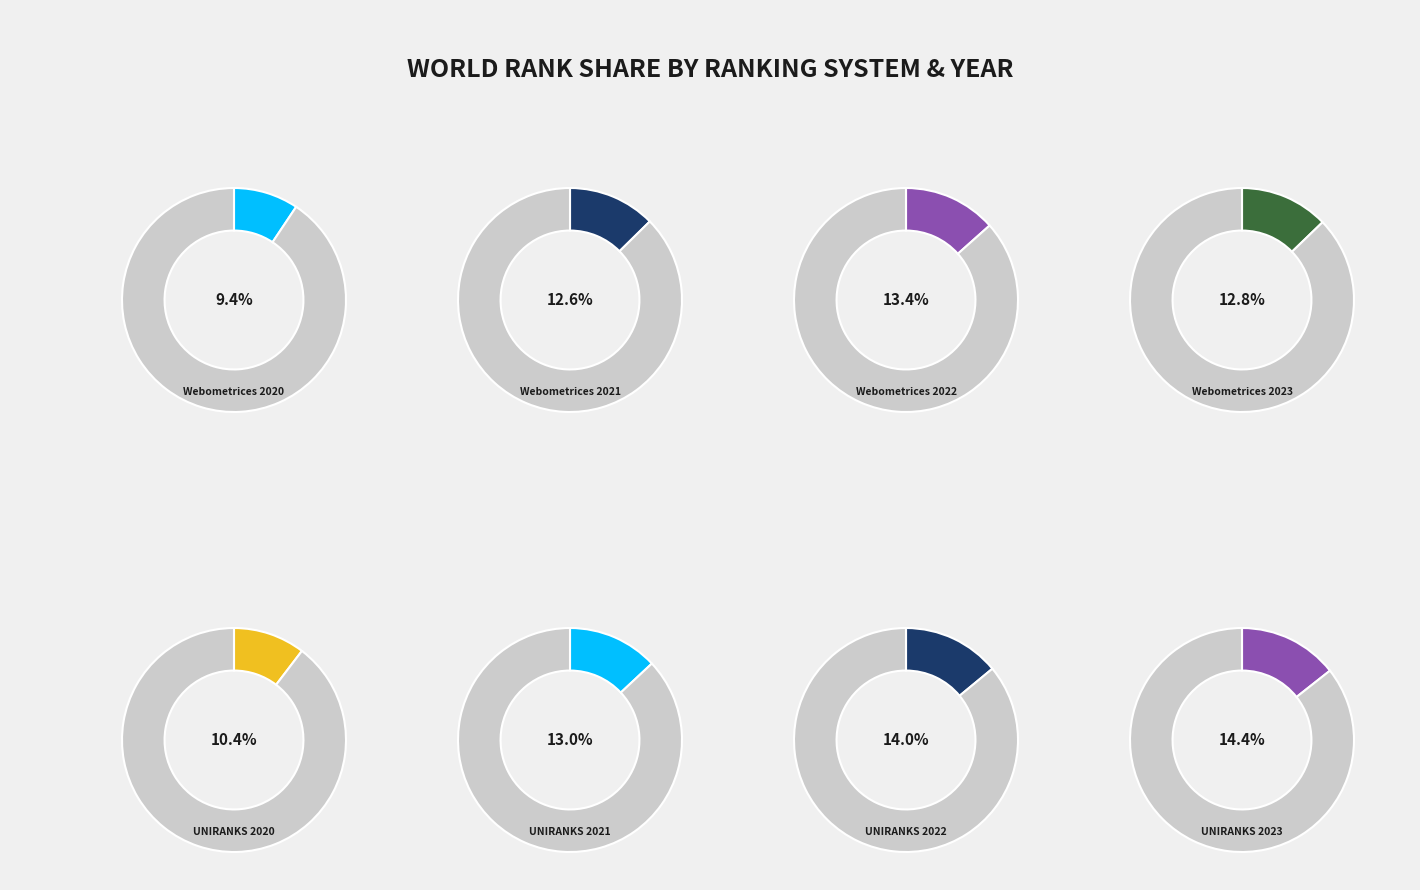

How many slices are in this pie chart?

8